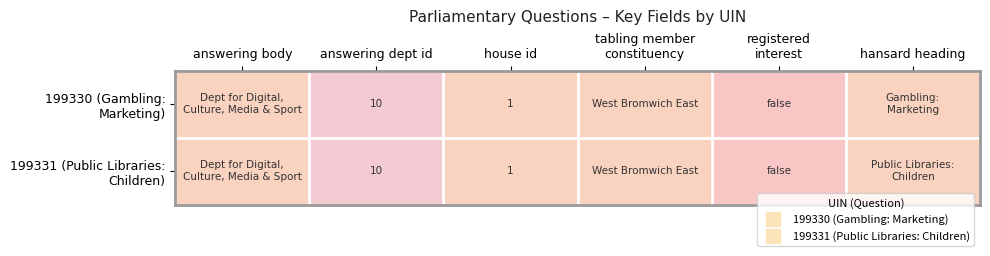

Rank the categories by 199330 (Gambling: Marketing) value from highest to lowest.

answering dept id, answering body, house id, tabling member constituency, hansard heading, registered interest